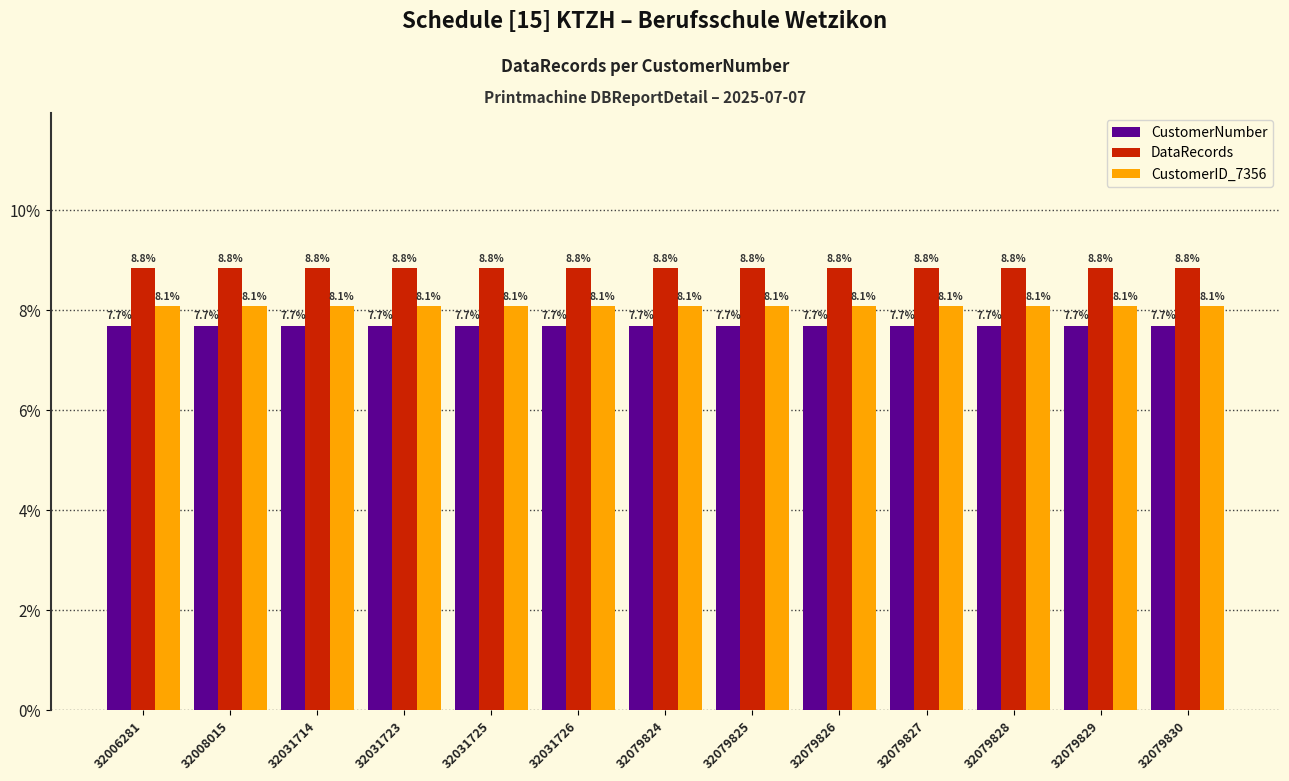

List the series in order of their overall mean, lowest first.

CustomerNumber, CustomerID_7356, DataRecords